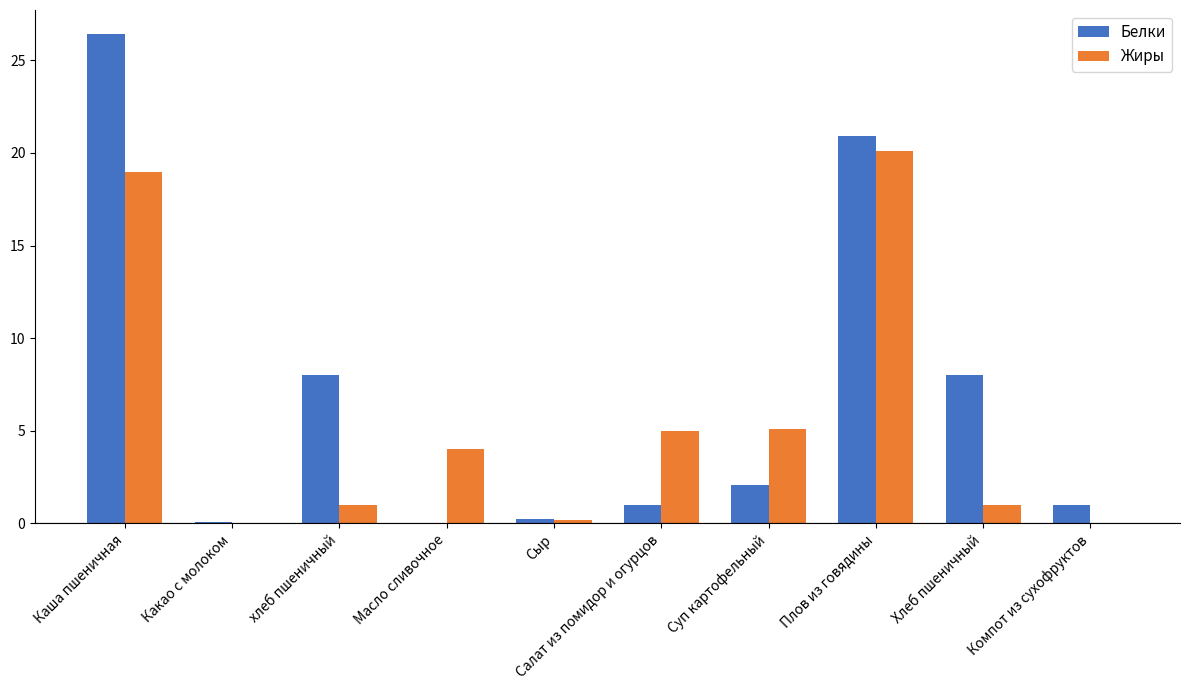

What is the highest value of the Белки series?

26.4